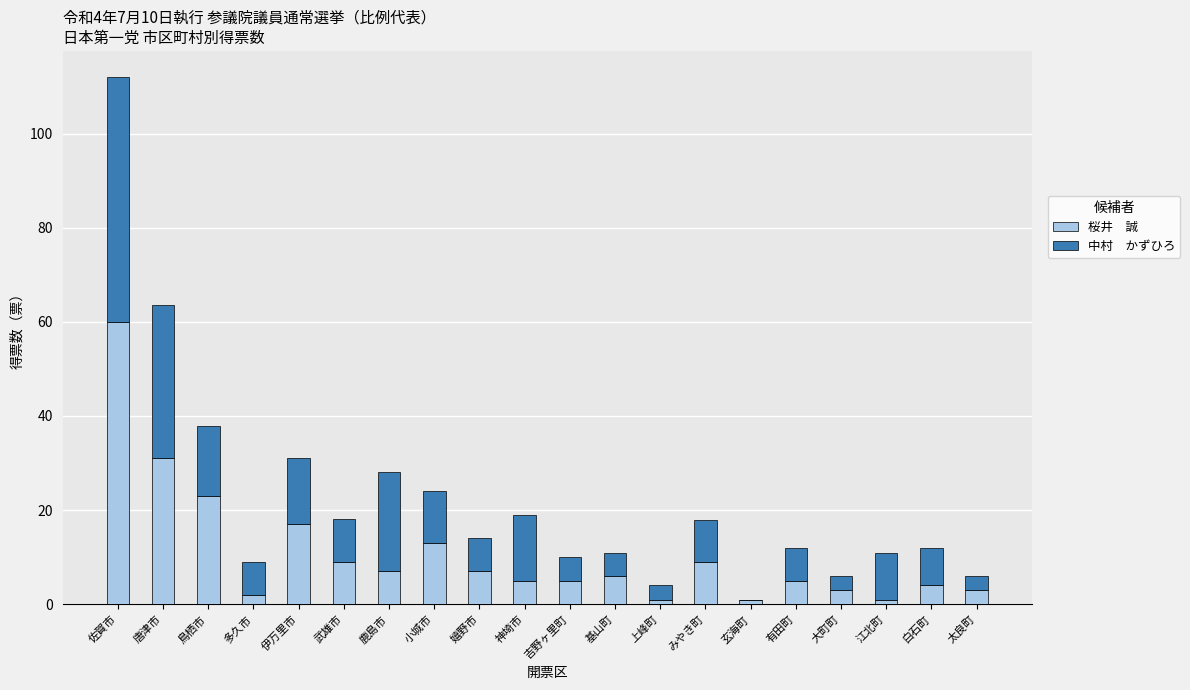

What is the total value across all series at 白石町?

11.9